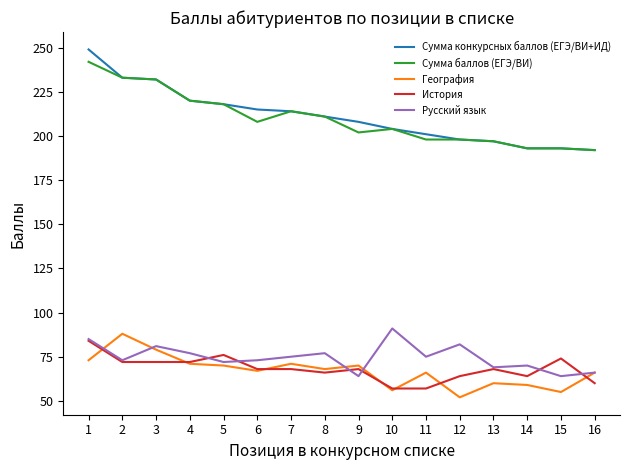

At how many categories does at least one series exceed 164?

16